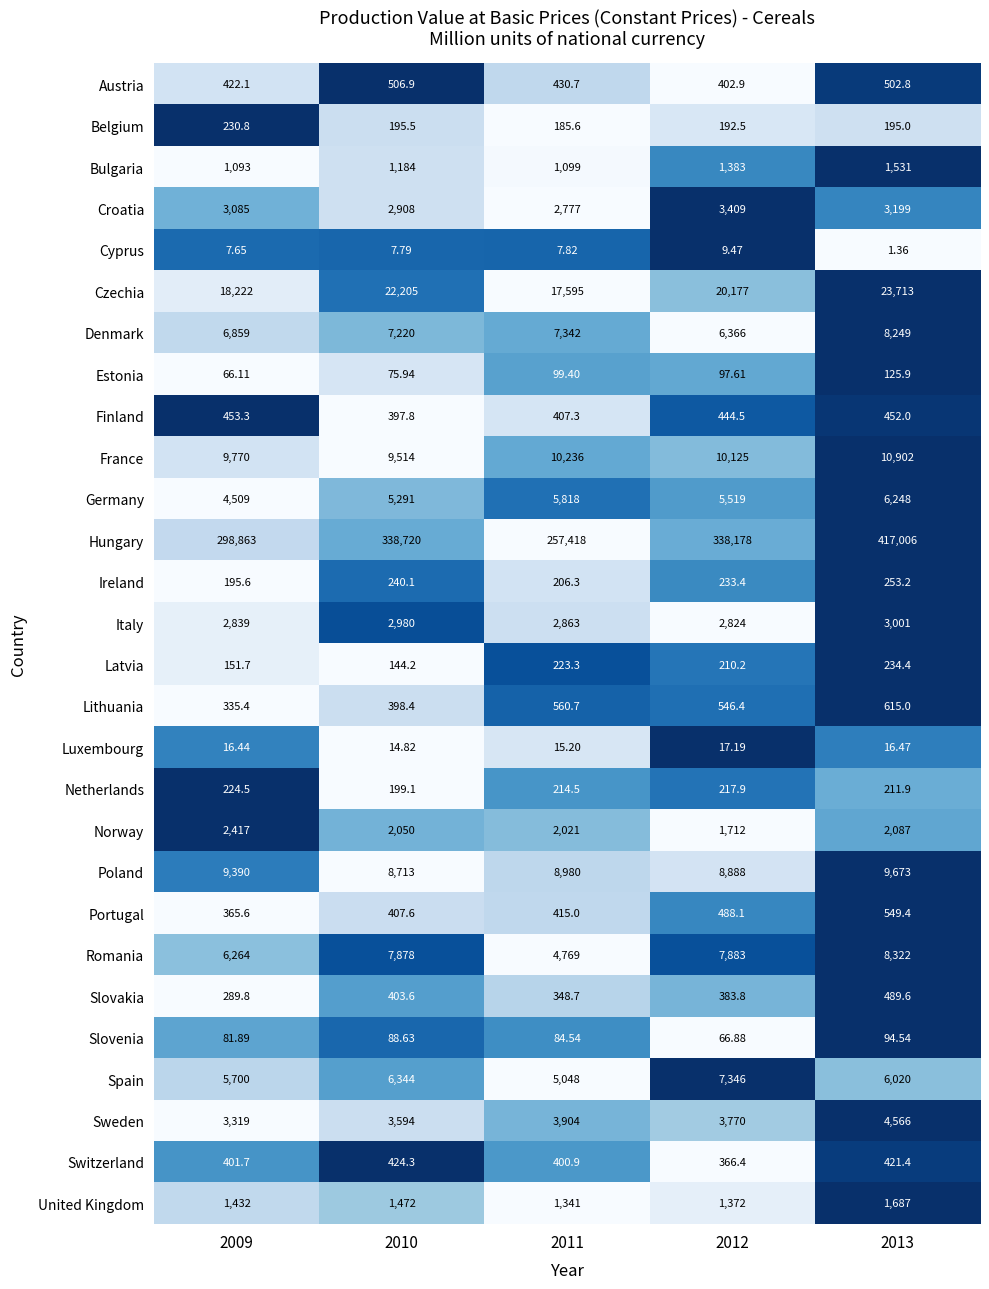

Which series changed the most between 2011 and 2013?

Hungary